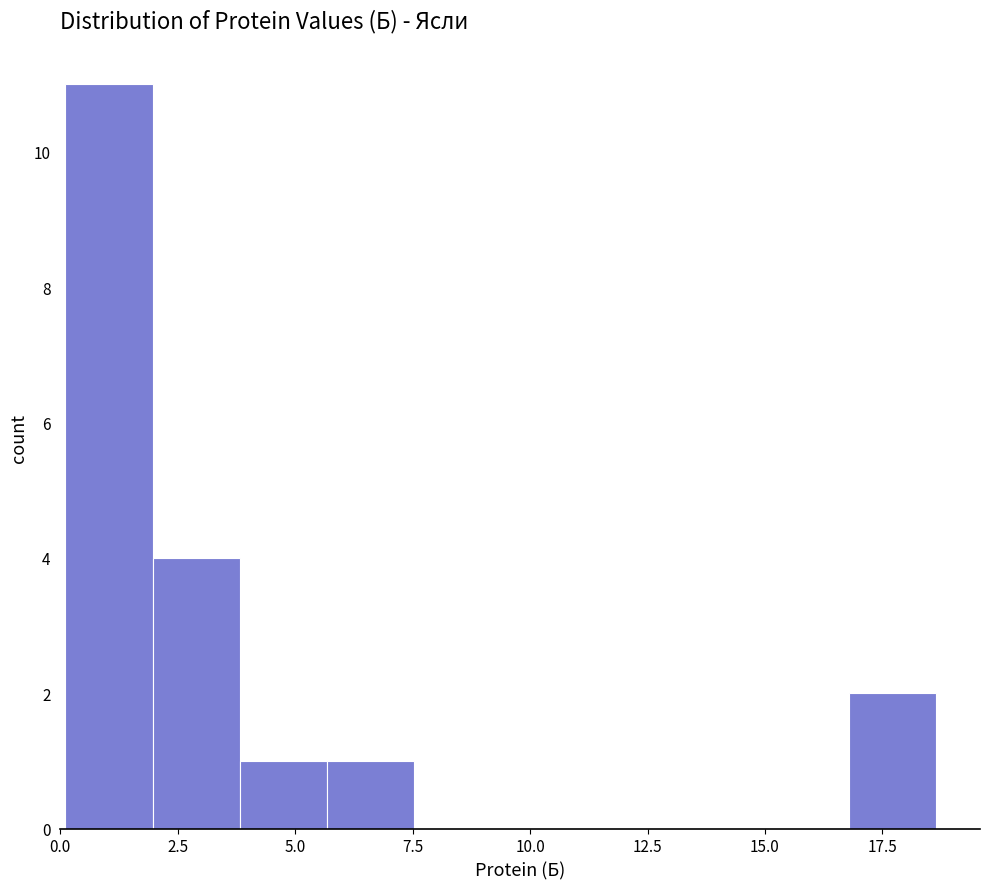

Read against the x-axis, roughly where is the centre of the tallest bar?

1.0